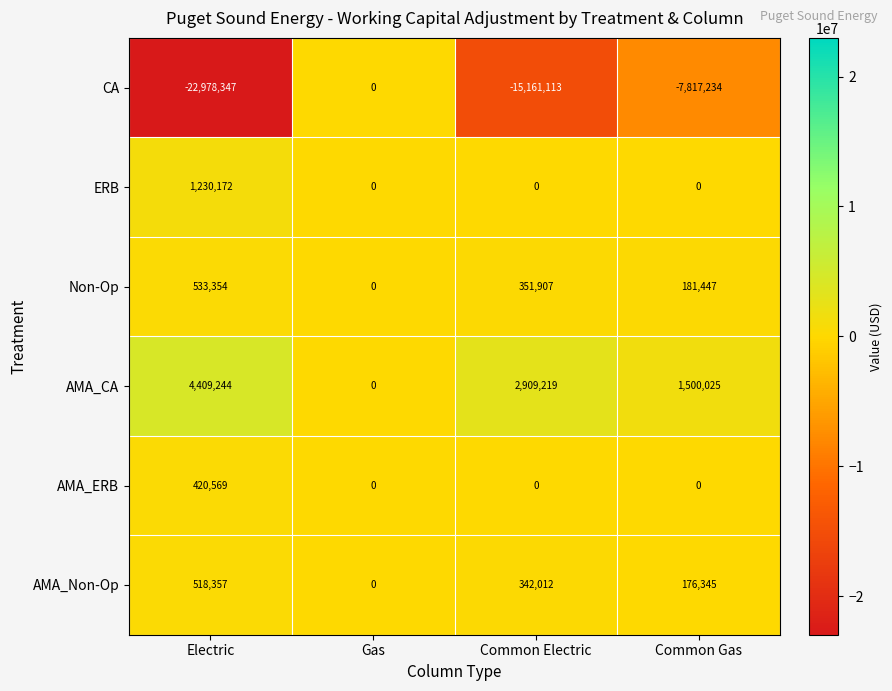

The value of ERB at Common Gas is 0. True or false?

True